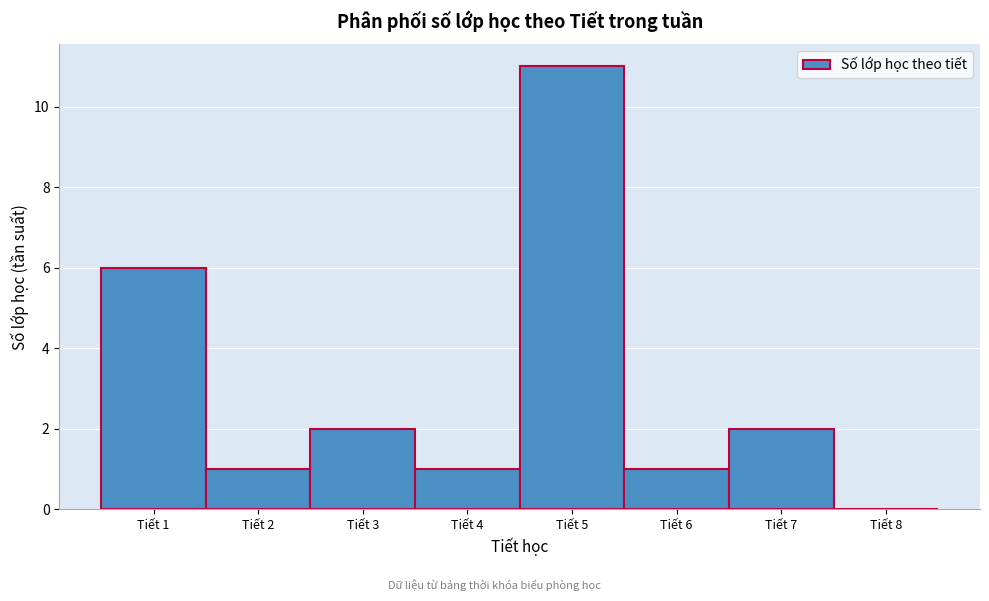

Reading left to right, transcribe this chart: for each bar, give the range it covers on the x-axis and its height. The values are not printed on the chart, so give them approximately, as read against the axis.

0.5 to 1.5: 6
1.5 to 2.5: 1
2.5 to 3.5: 2
3.5 to 4.5: 1
4.5 to 5.5: 11
5.5 to 6.5: 1
6.5 to 7.5: 2
7.5 to 8.5: 0